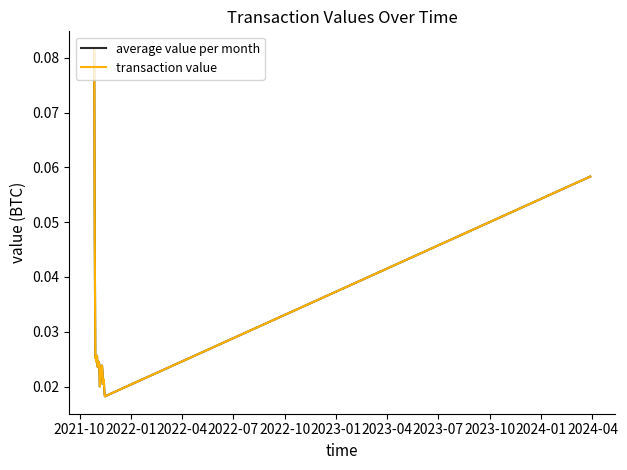

What is the label of the 17th point from the right?

2022-10